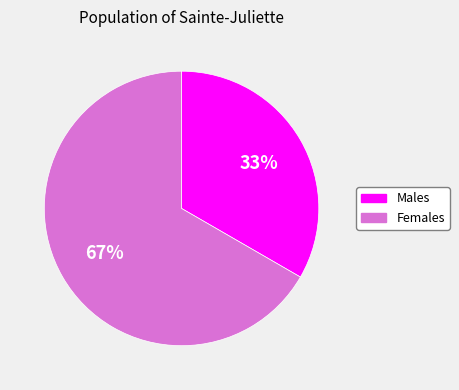

Is there any slice that represents more than half of the pie?

Yes